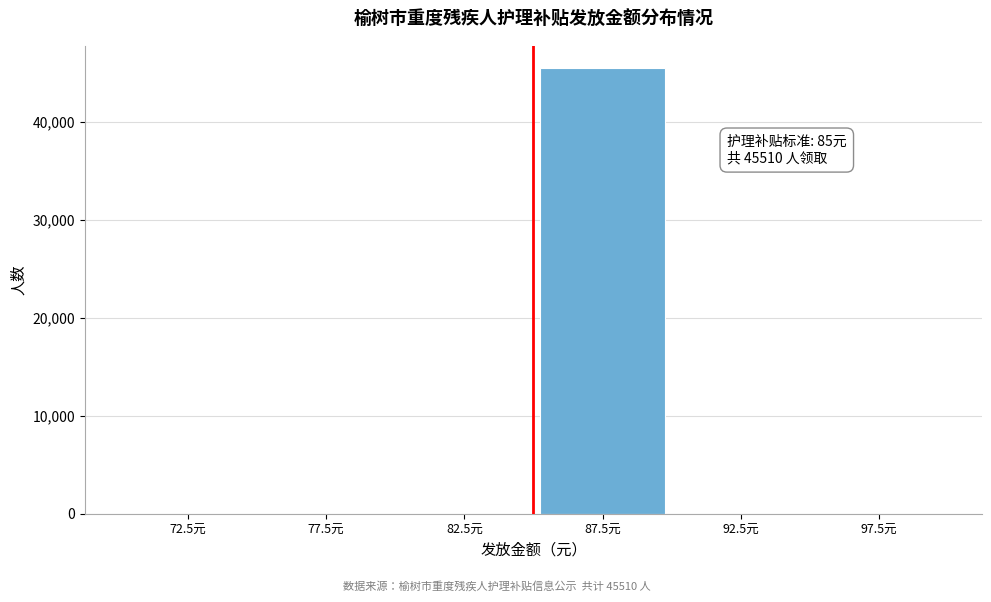

Reading right to left, extract all data points from this chart.

97.5元=0	92.5元=0	87.5元=45510	82.5元=0	77.5元=0	72.5元=0